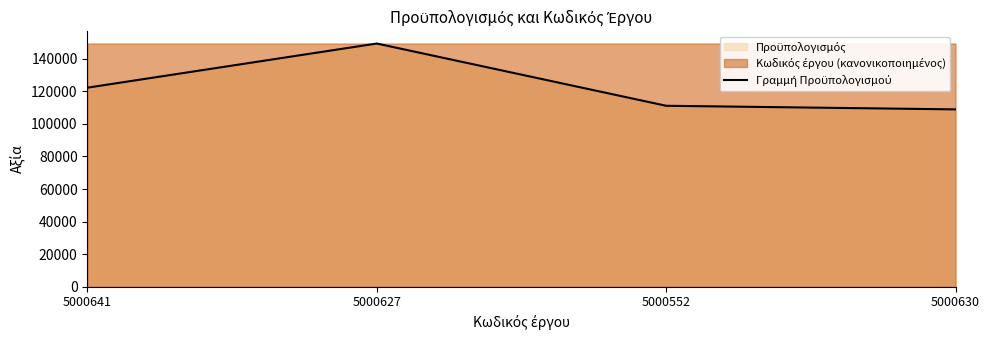

Reading left to right, transcribe all the data shown in this chart.

122277.4	149400.7	111161.2	108938.0